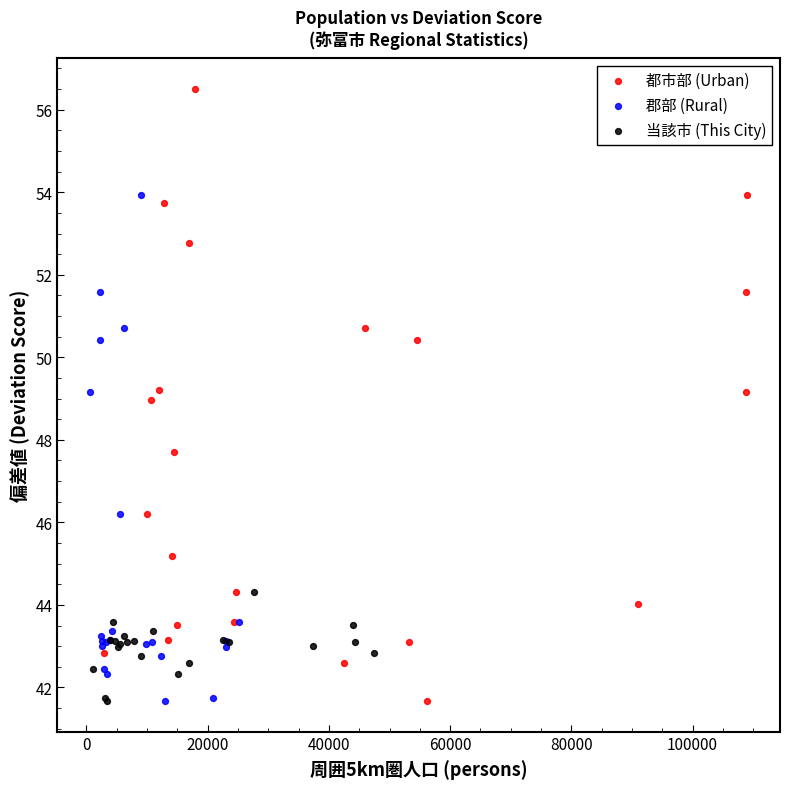

Which series reaches the maximum Y coordinate?

都市部 (Urban)